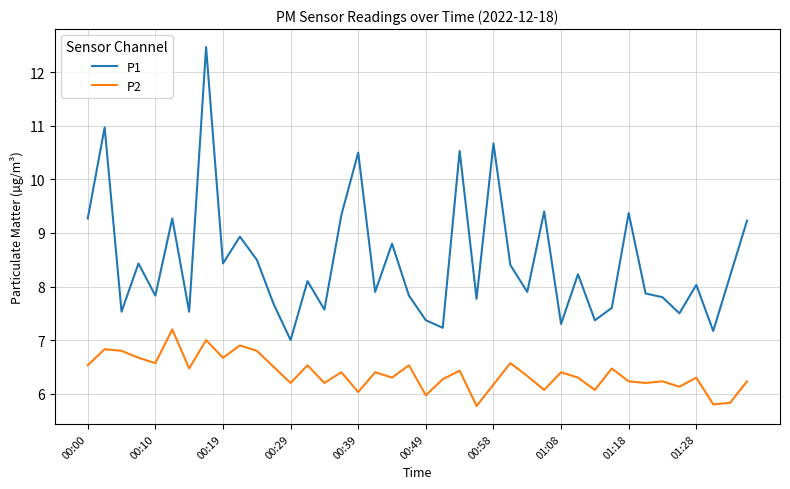

Which series has the widest spread of values?

P1